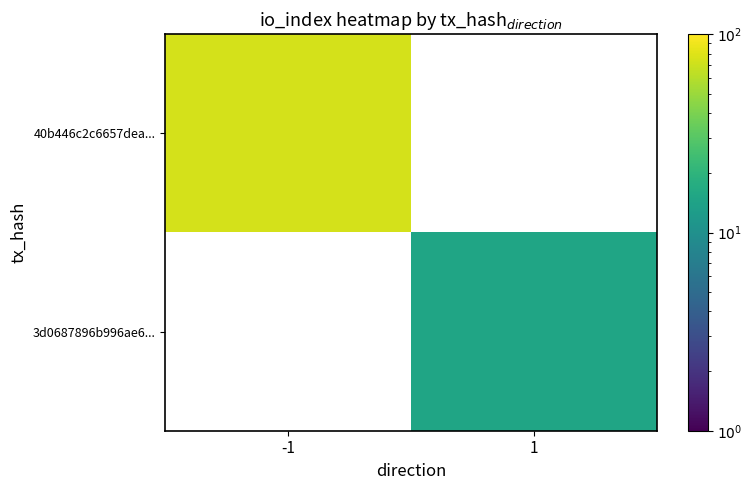

True or false: 3d0687896b996ae6... has a value of 7.8 at 1.

False